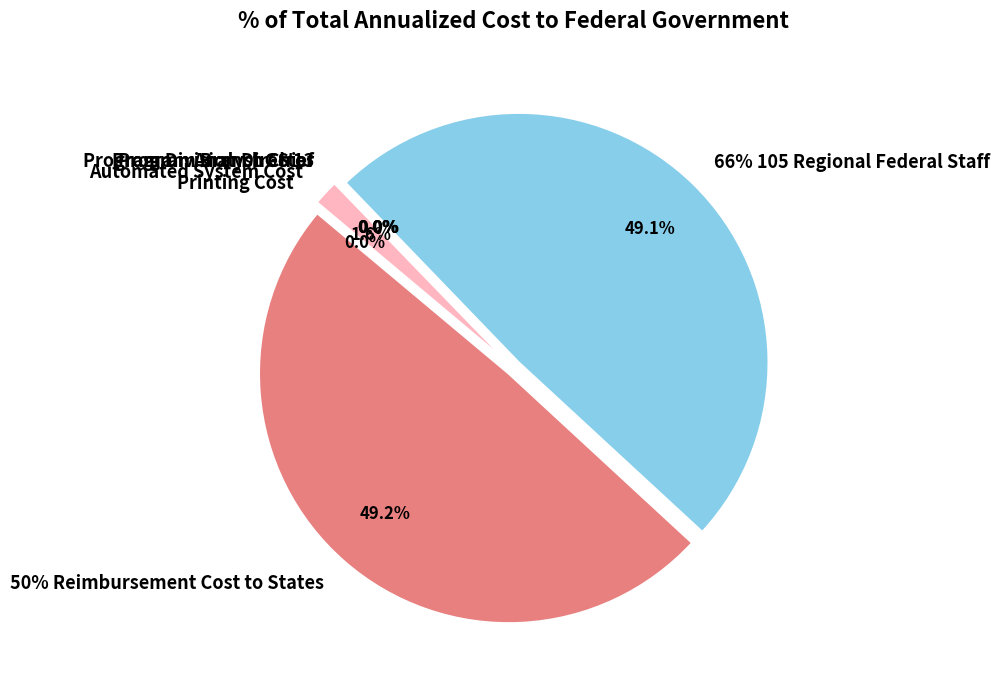

Is it true that Program Analyst GS 13 is 9% of the pie?

False